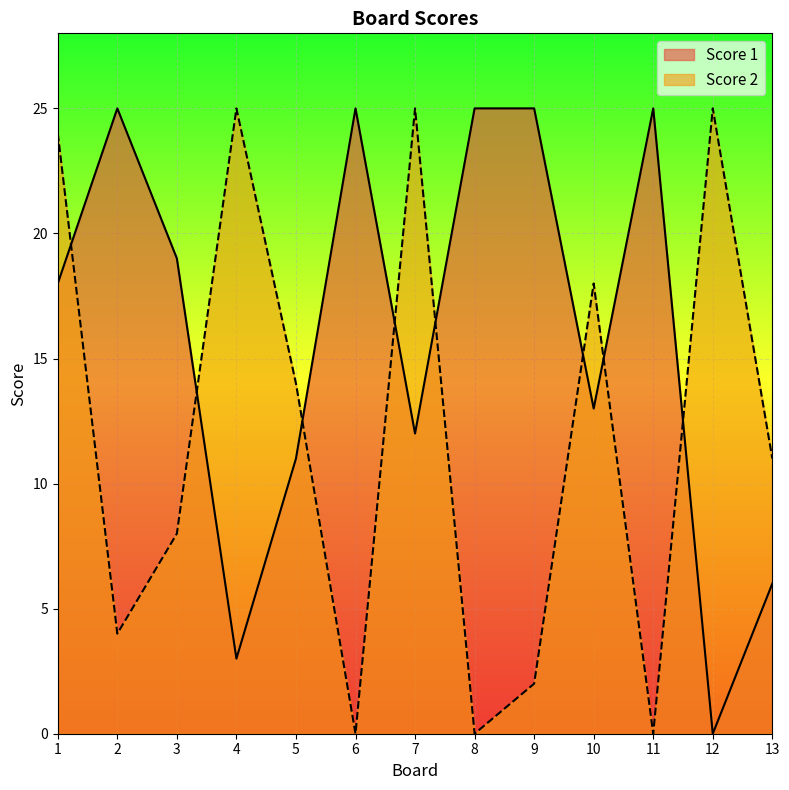

Which series has the widest spread of values?

Score 1